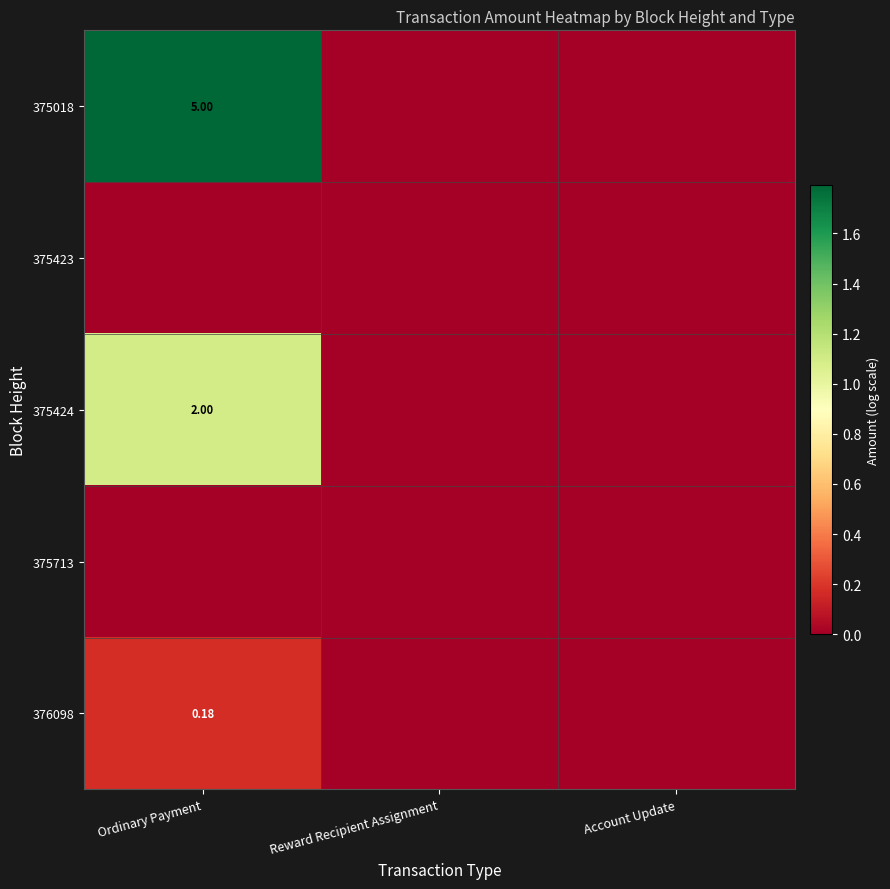

Which series has the largest range (max minus min)?

375018